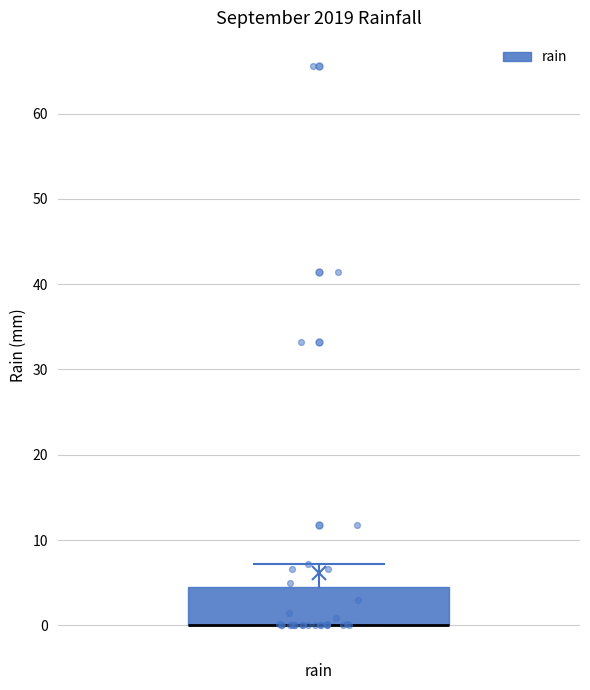

Where is the upper edge of the box for rain on the y-axis? The values are not printed on the chart, so give them approximately, as read against the axis.

5